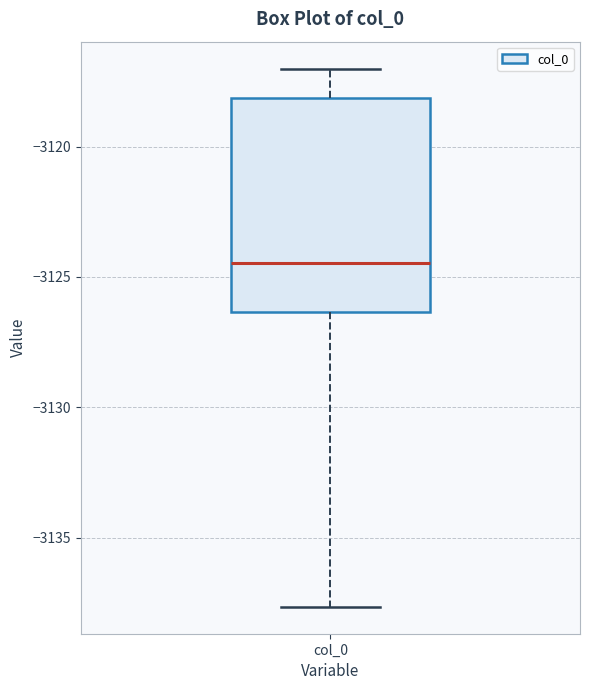

Read this box plot against the y-axis: the position of the median line, the range covered by the box, and the ends of both whiskers. The values are not printed on the chart, so give them approximately, as read against the axis.

median -3124.5, box -3126.5 to -3118.0, whiskers -3137.5 to -3117.0